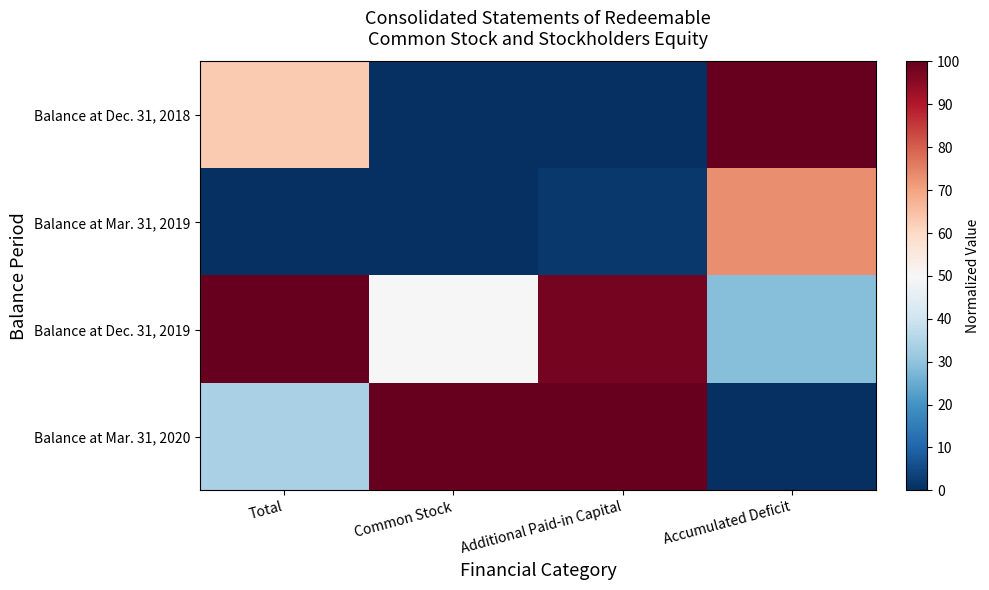

Which series changed the most between Additional Paid-in Capital and Accumulated Deficit?

Balance at Dec. 31, 2018